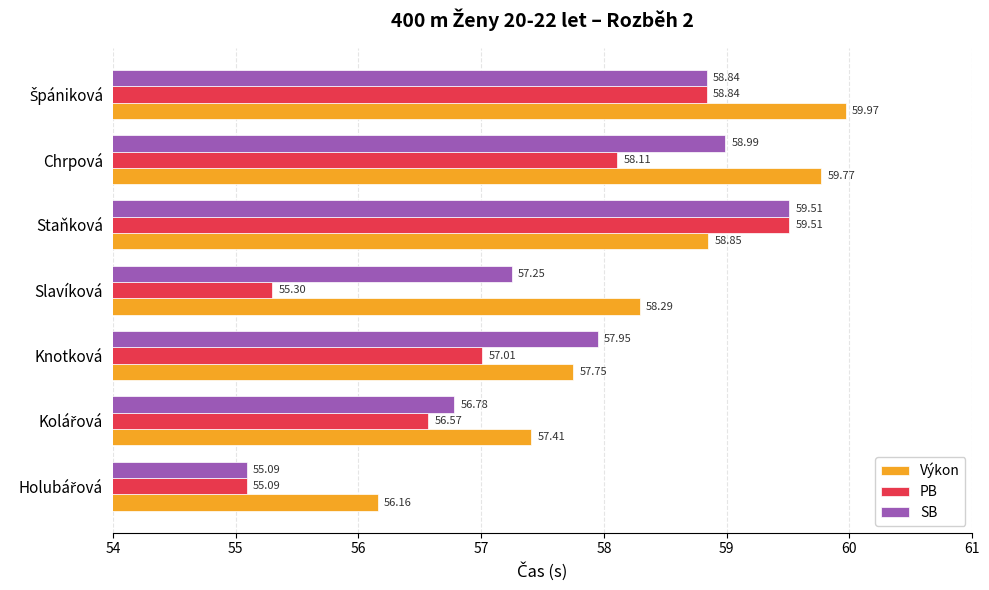

How many categories are shown in the chart?

7